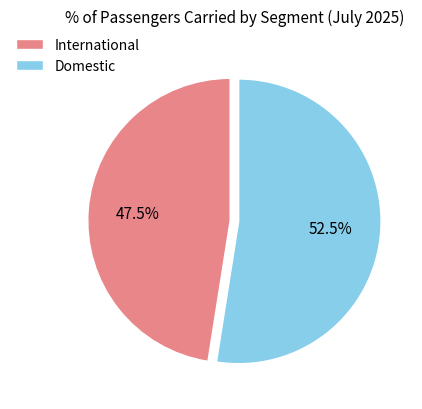

What is the smallest slice in the pie chart?

International